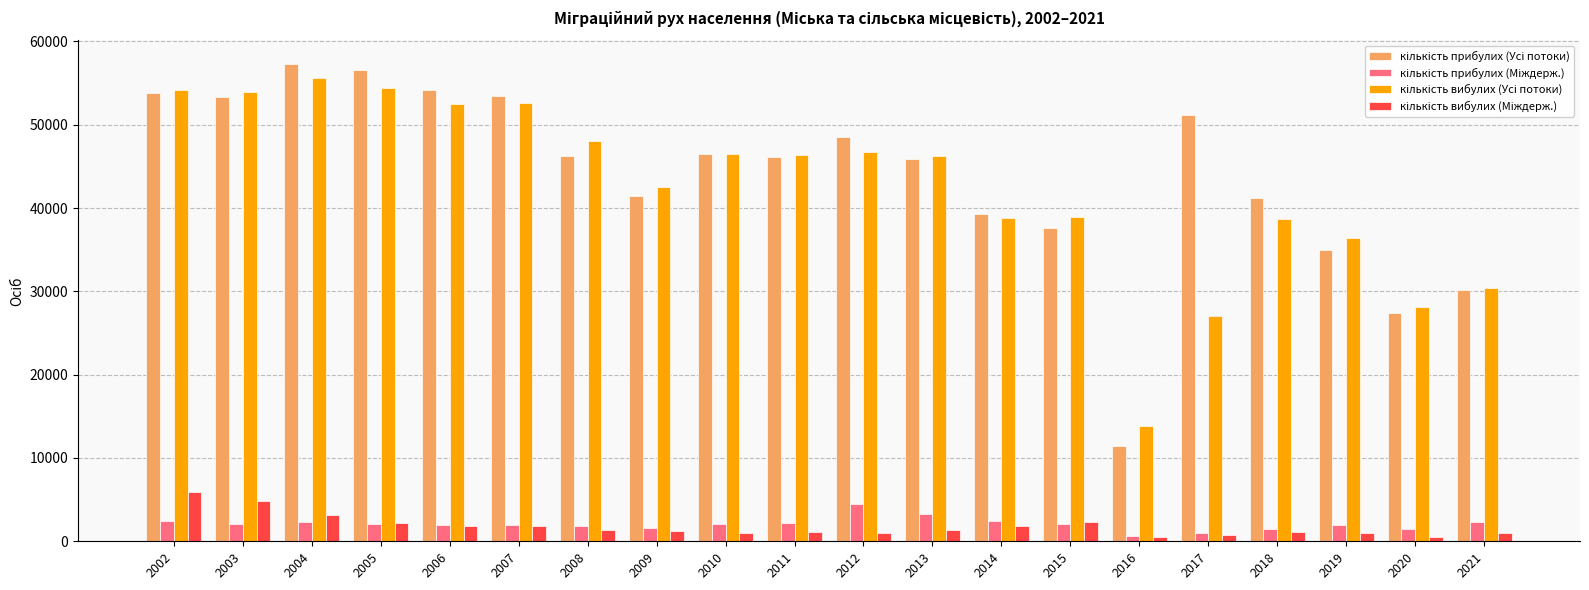

The value of кількість прибулих (Міждерж.) at 2013 is 4239. True or false?

False